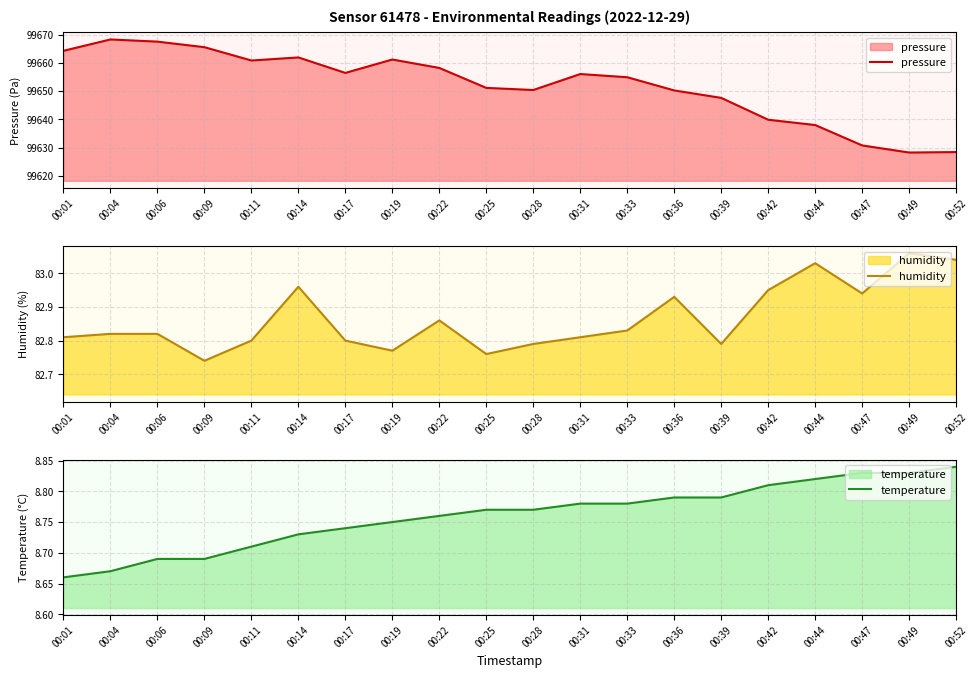

Reading left to right, list all the values displayed in this chart.

pressure: 99664.2	99668.2	99667.5	99665.5	99660.8	99661.9	99656.4	99661.1	99658.2	99651.1	99650.4	99656.0	99654.9	99650.2	99647.6	99639.8	99638.0	99630.8	99628.2	99628.4
humidity: 82.8	82.8	82.8	82.7	82.8	83.0	82.8	82.8	82.9	82.8	82.8	82.8	82.8	82.9	82.8	83.0	83.0	82.9	83.1	83.0
temperature: 8.7	8.7	8.7	8.7	8.7	8.7	8.7	8.8	8.8	8.8	8.8	8.8	8.8	8.8	8.8	8.8	8.8	8.8	8.8	8.8